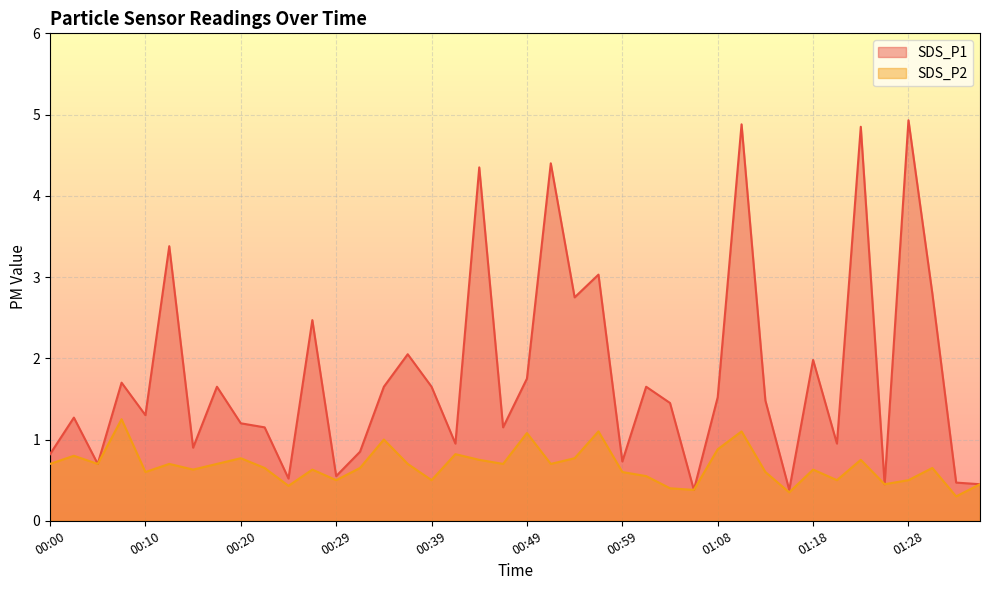

At which category is the sum across all series the highest?

01:11